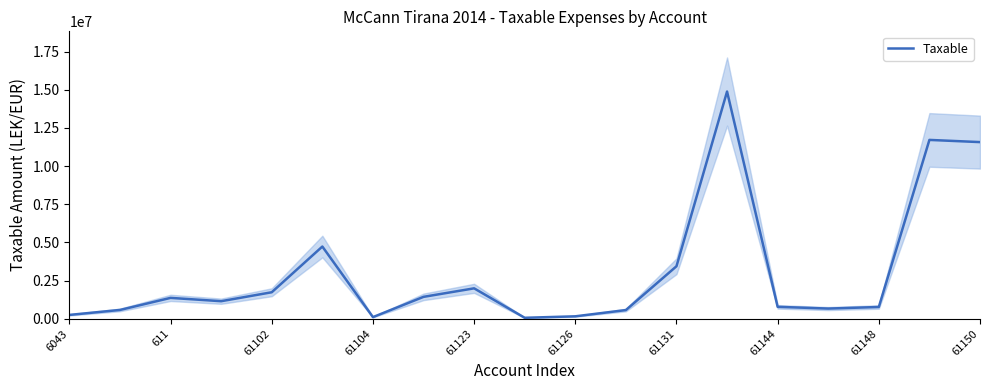

What is the sum of the values at 13 and 61123?

16623011.3